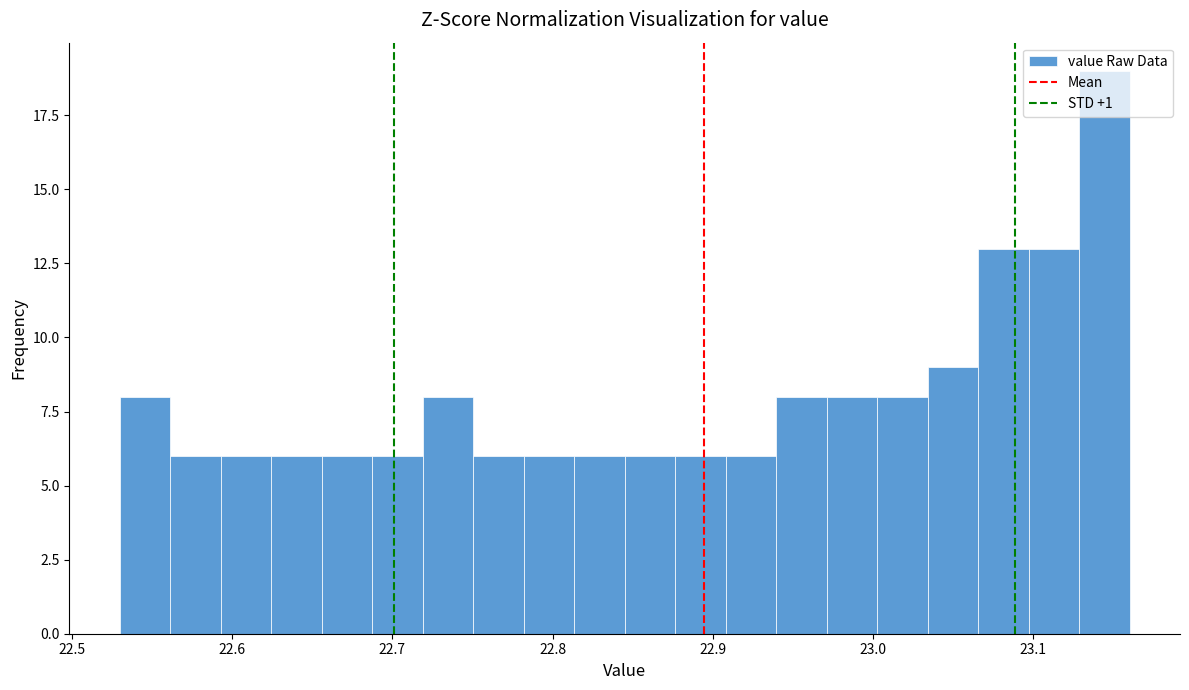

Read against the x-axis, roughly where is the centre of the tallest bar?

23.14